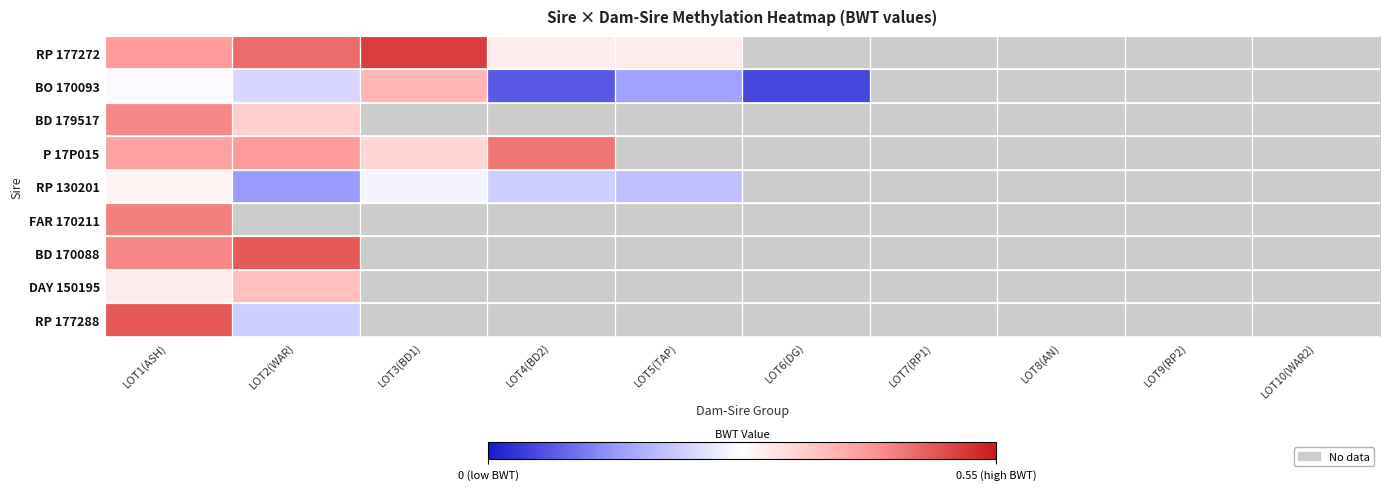

Count the number of data series in this chart.

9